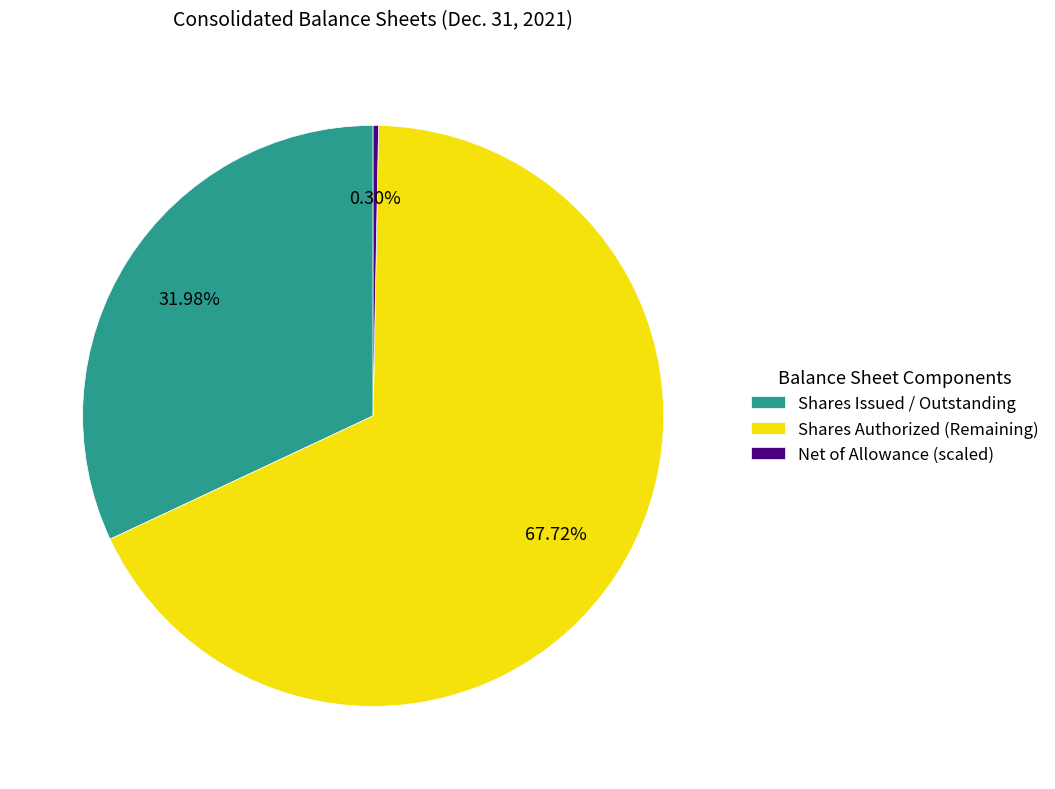

Do Shares Authorized (Remaining) and Shares Issued / Outstanding together represent more than half of the pie?

Yes